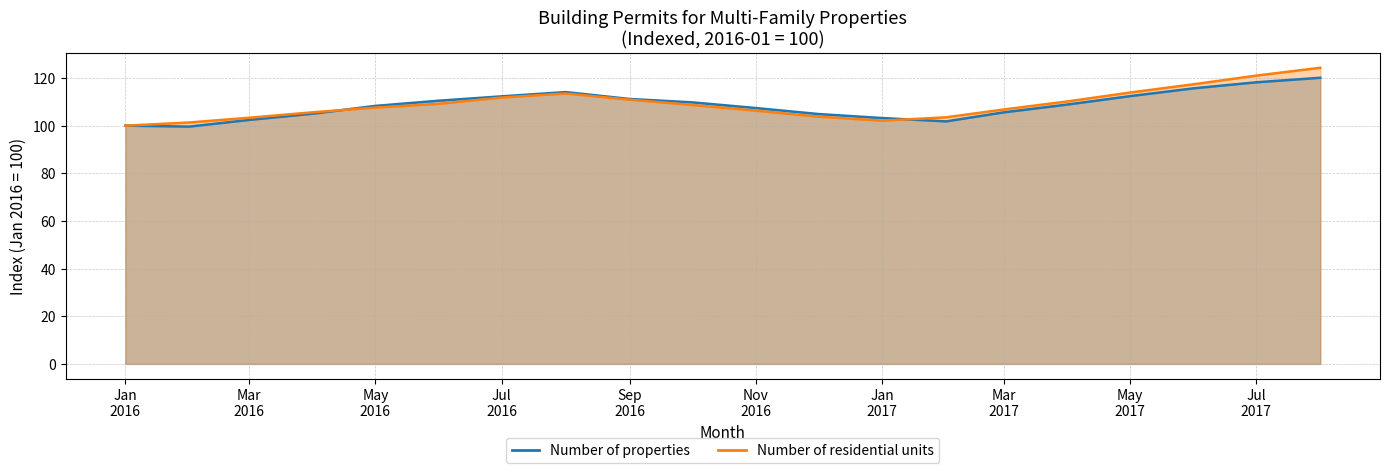

What is the label of the 8th point from the right?

Jan 2017